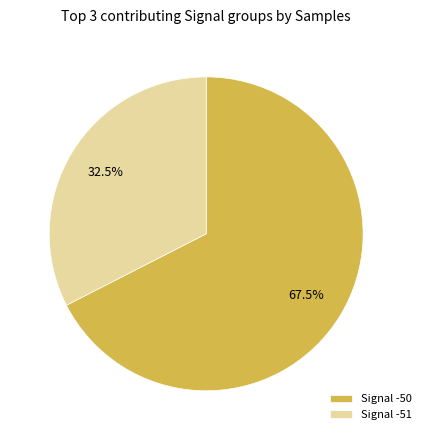

Which has a higher value, Signal -50 or Signal -51?

Signal -50